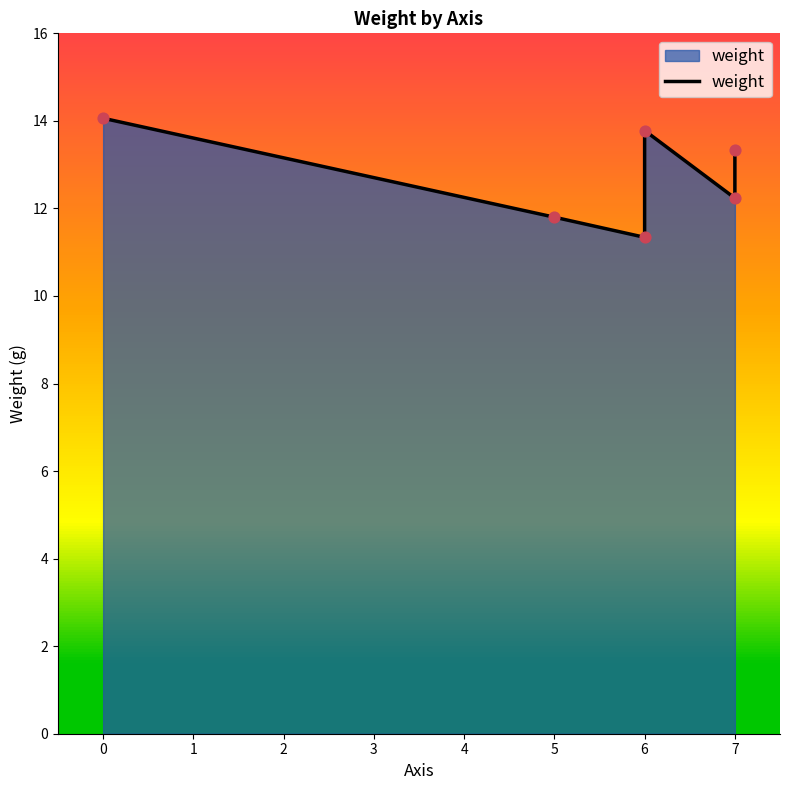

Which has a higher value, 6 or 7?

6